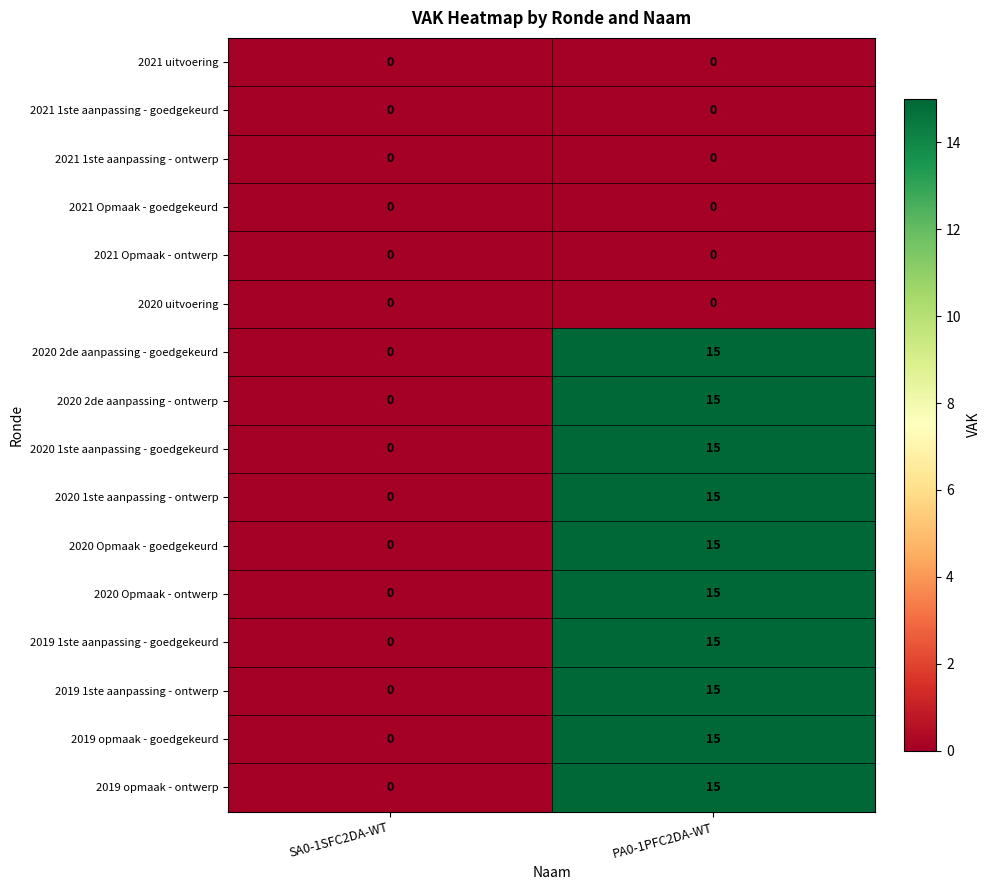

At which label is 2020 Opmaak - goedgekeurd closest to 7?

SA0-1SFC2DA-WT